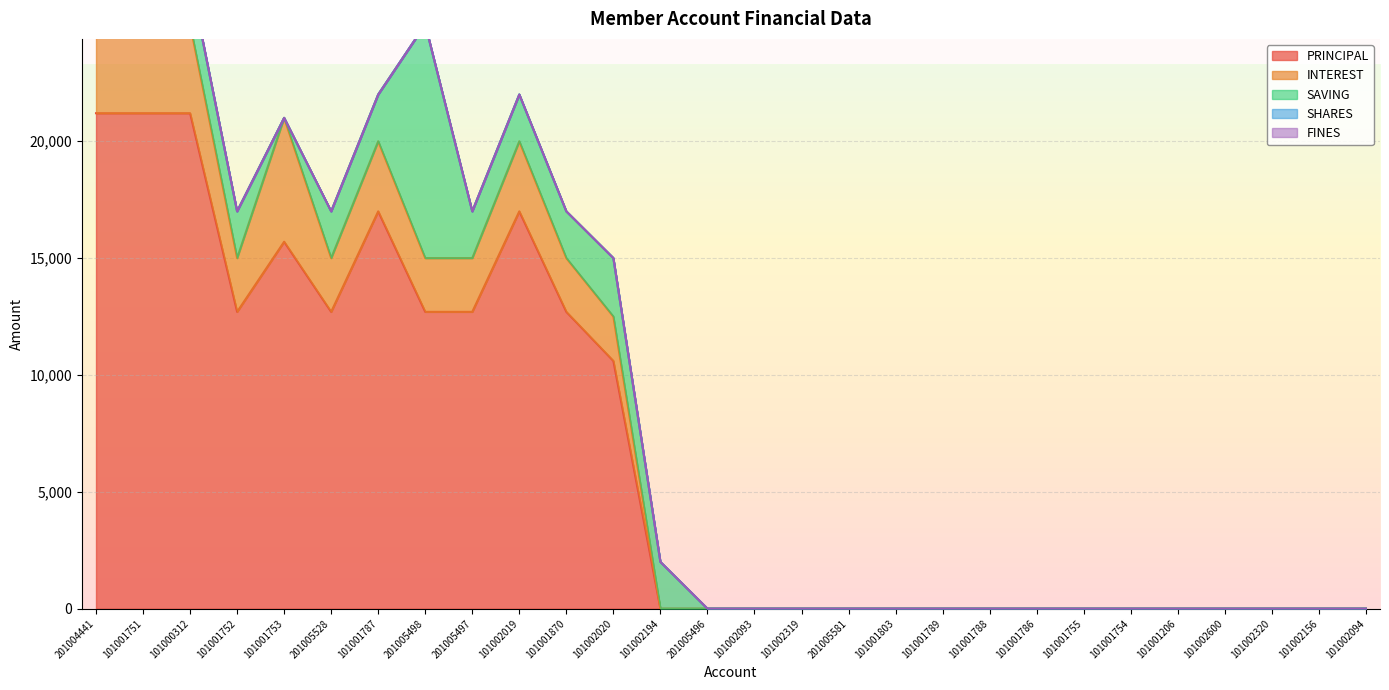

What is the value of the PRINCIPAL point at the 5th from the left?

15700